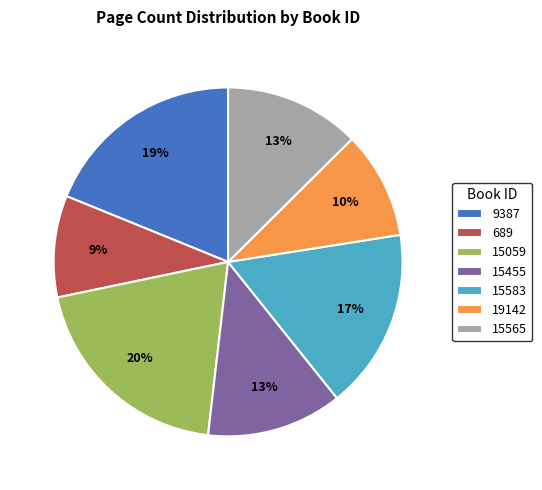

Do 15565 and 15455 together represent more than half of the pie?

No